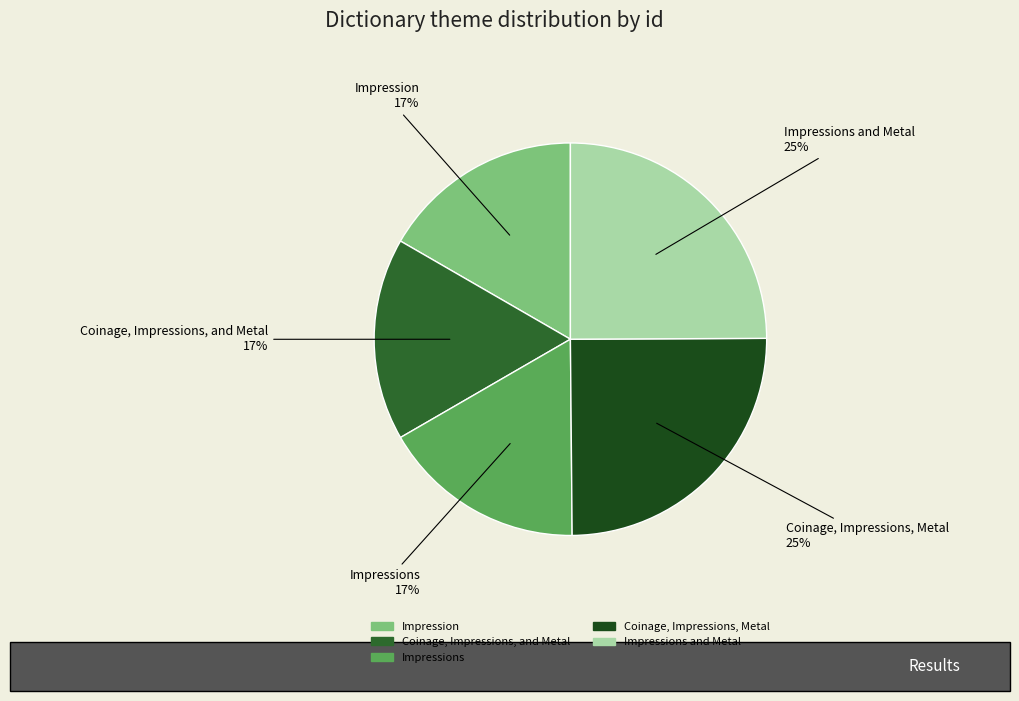

To the nearest percent, what portion does Impression represent?

17%